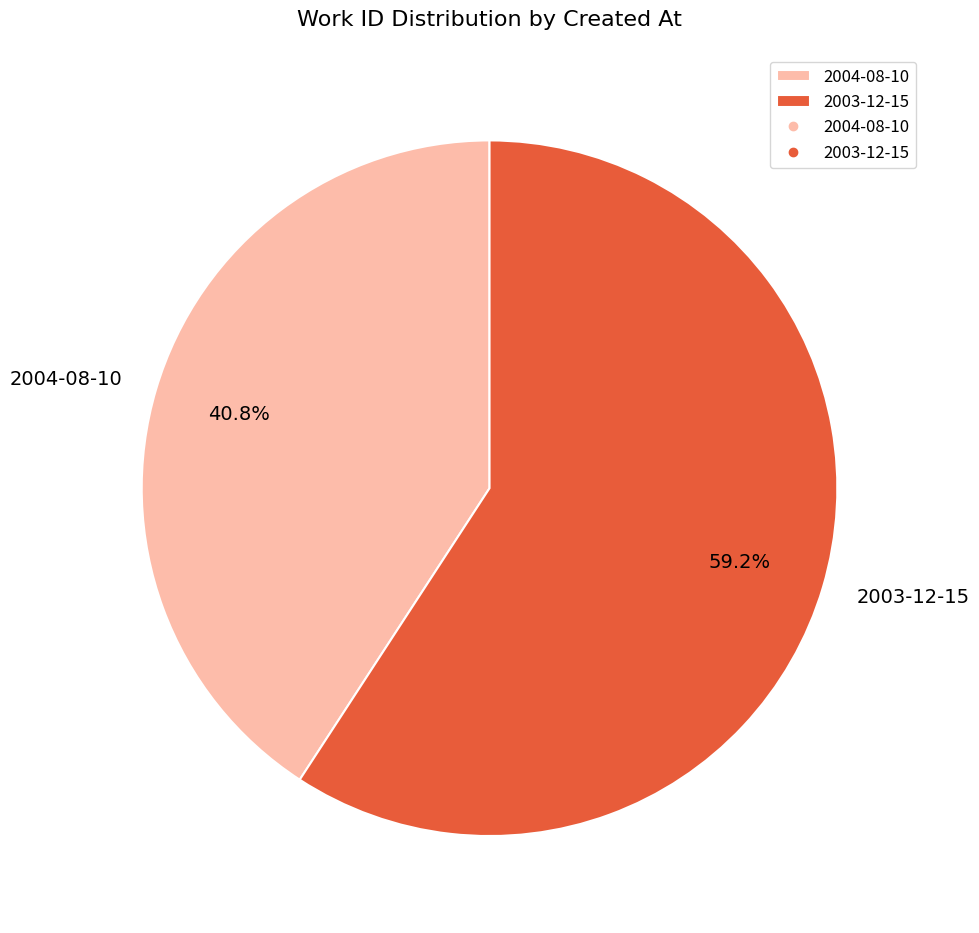

Which category has the smallest portion of the pie?

2004-08-10